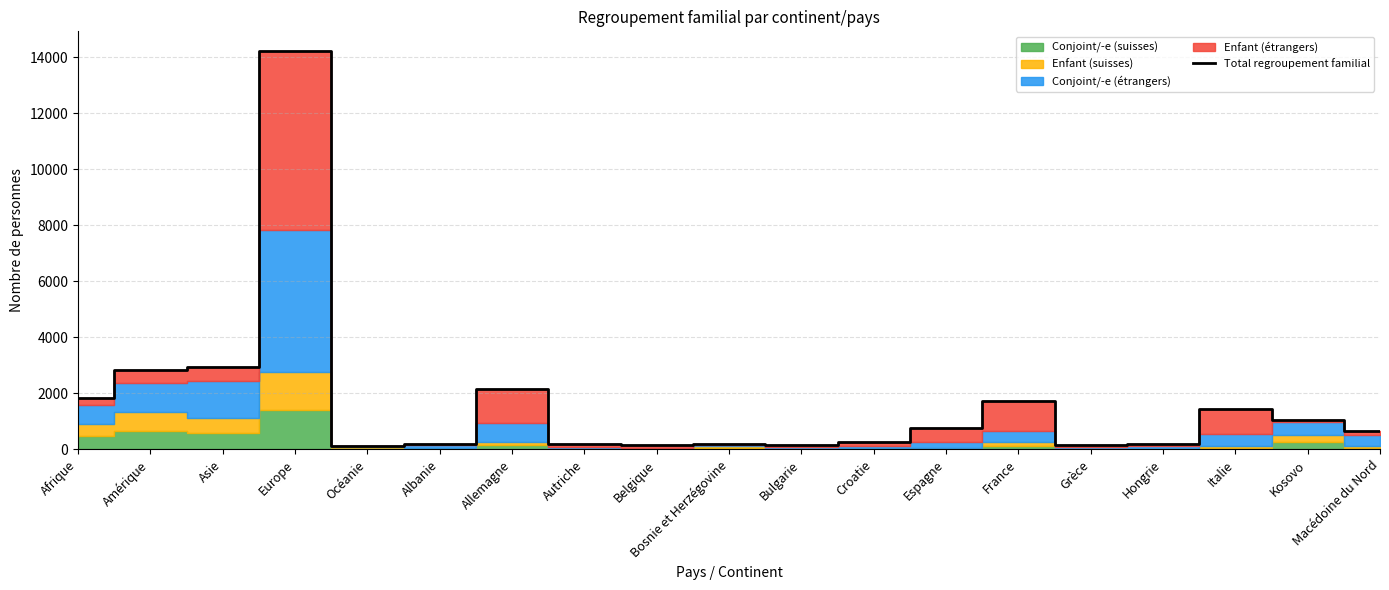

What is the difference between the maximum and minimum values?

14074